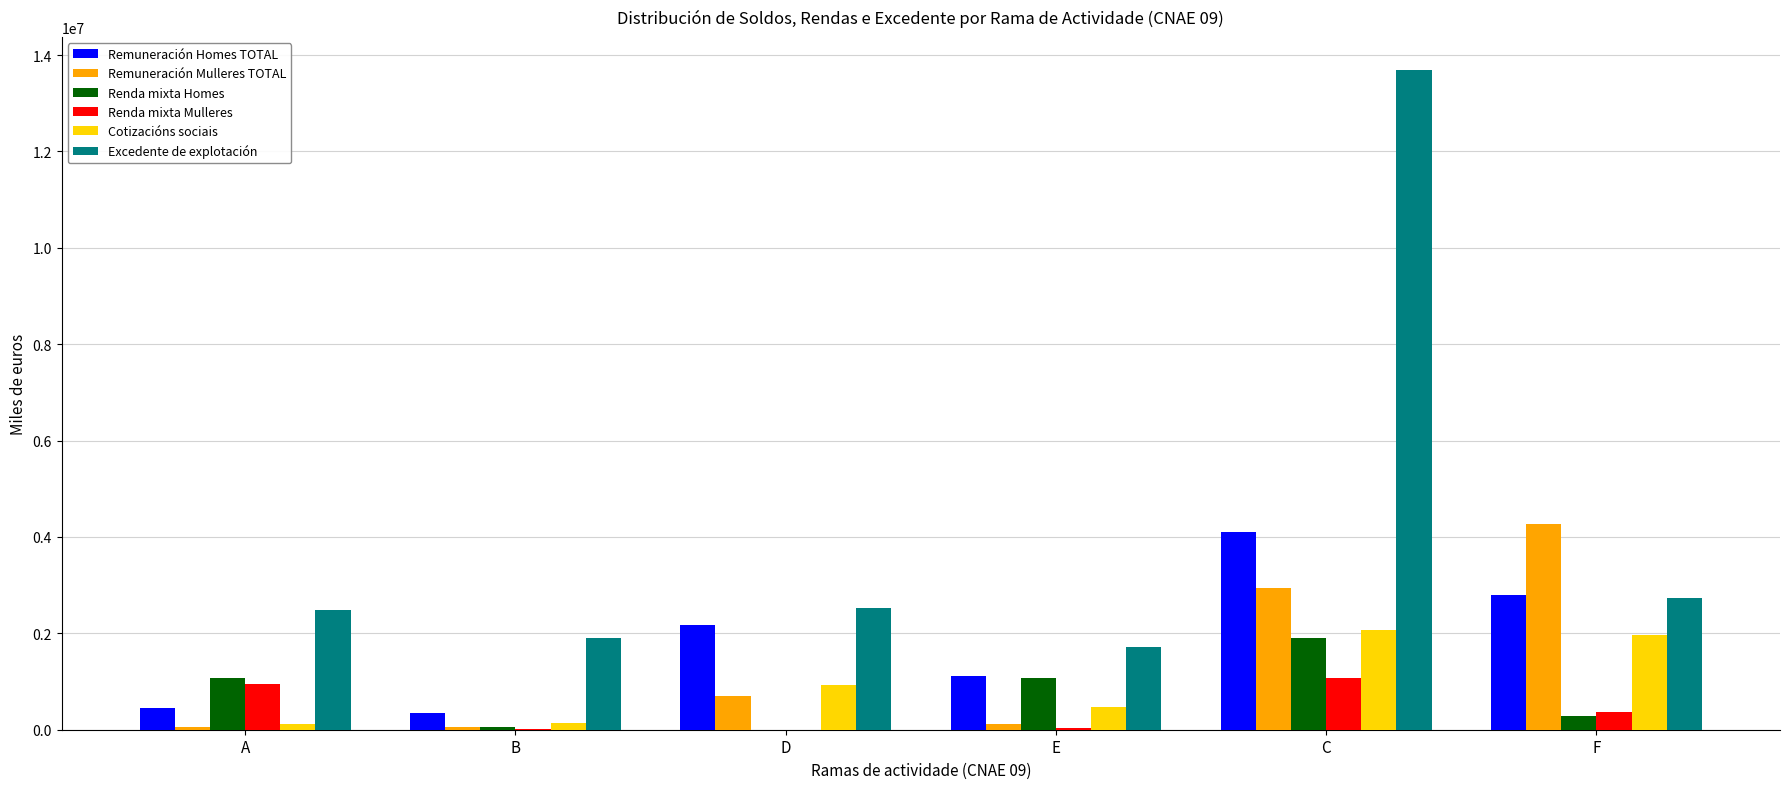

At which category is the sum across all series the highest?

C